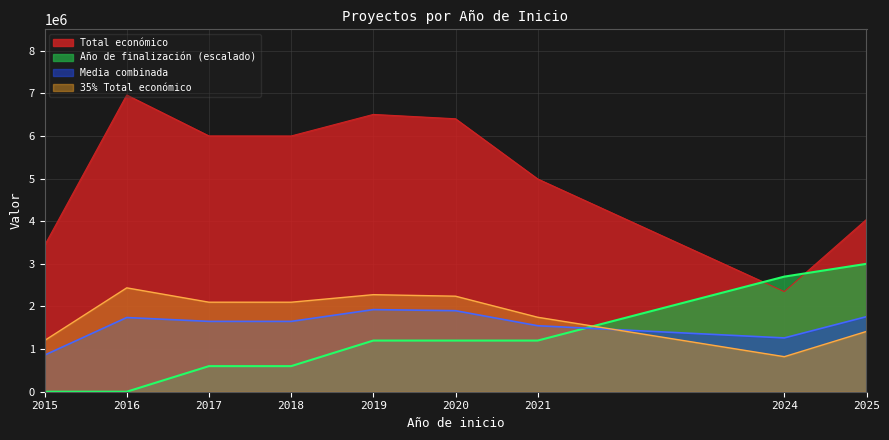

Between 2021 and 2019, which is larger?

2019